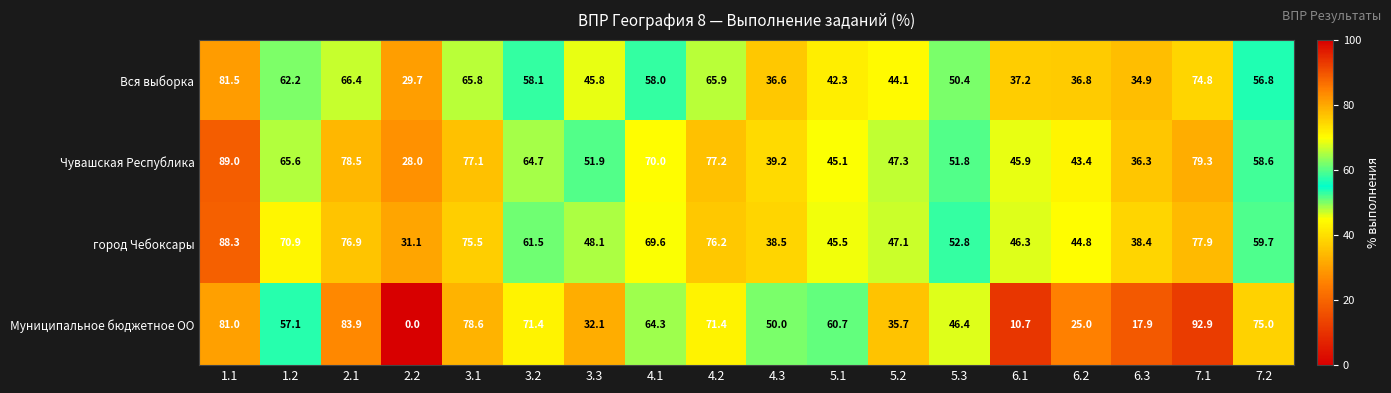

At which category is the sum across all series the highest?

1.1